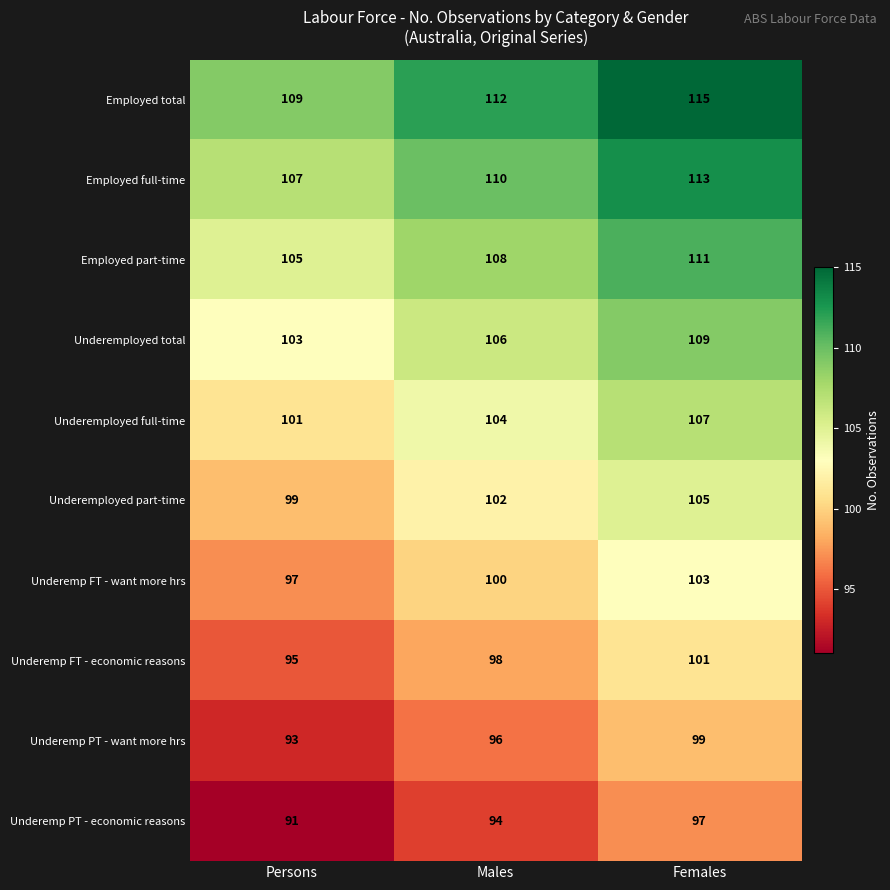

What is the difference between the second highest and minimum values in the Employed part-time series?

3